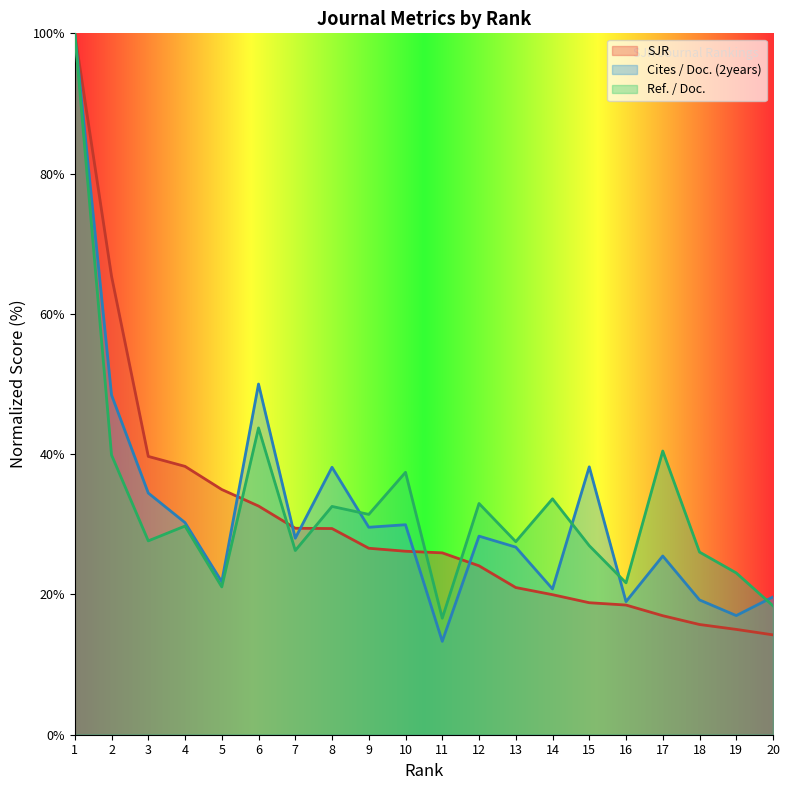

The value of Ref. / Doc. at 12 is 33.0. True or false?

True